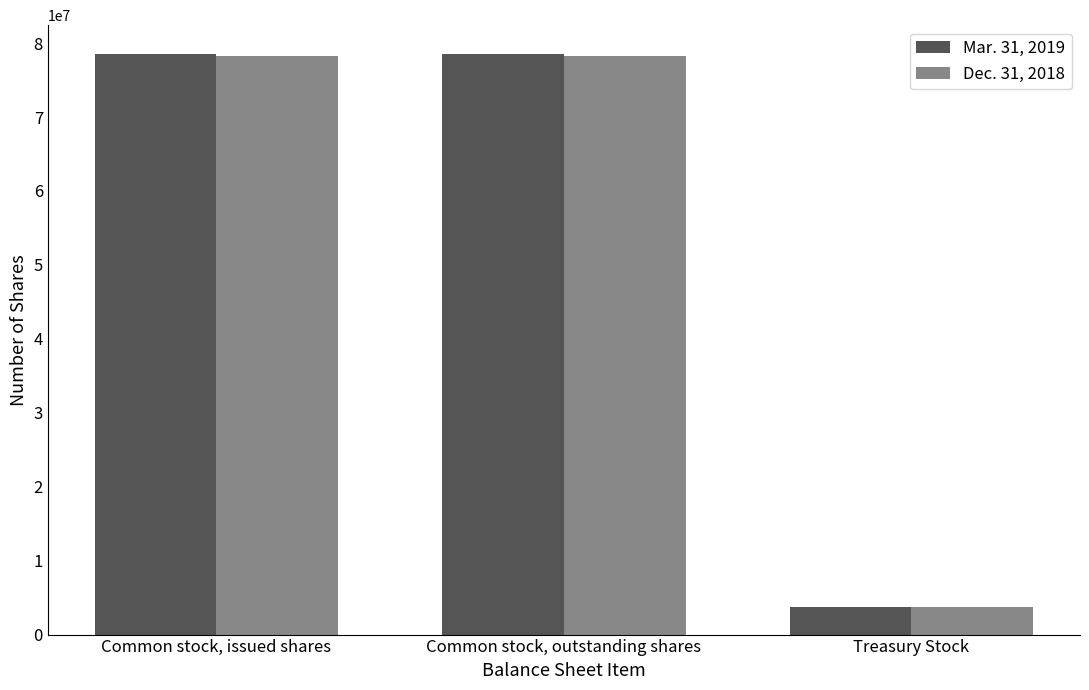

What is the label of the 2nd bar from the right?

Common stock, outstanding shares